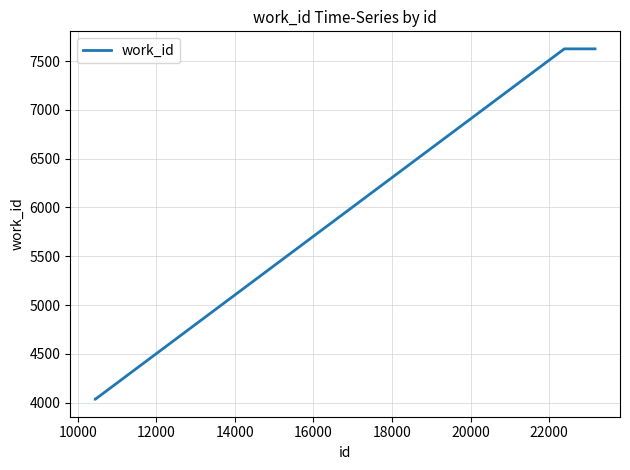

What is the greatest value displayed?

7626